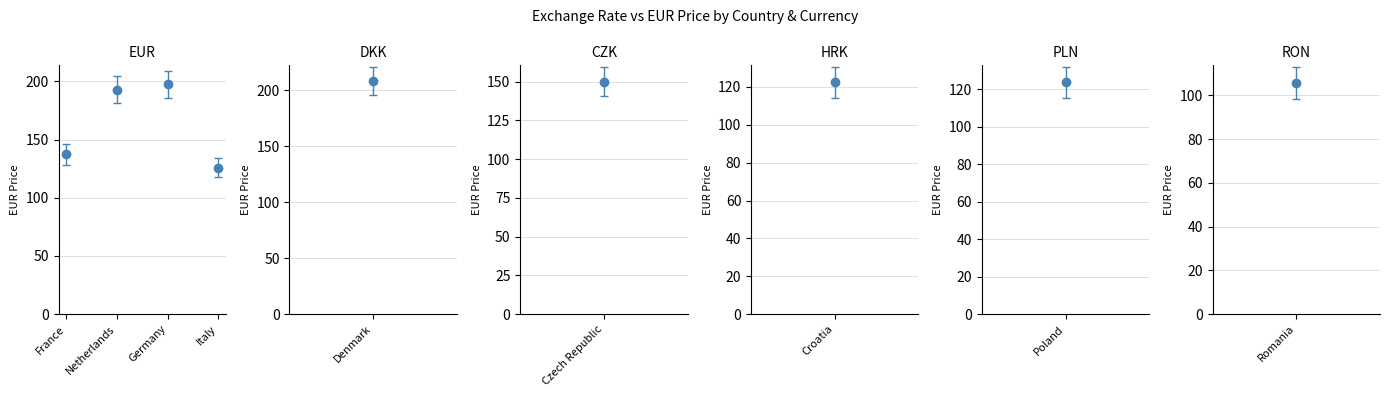

What is the approximate value at Netherlands?

193.0